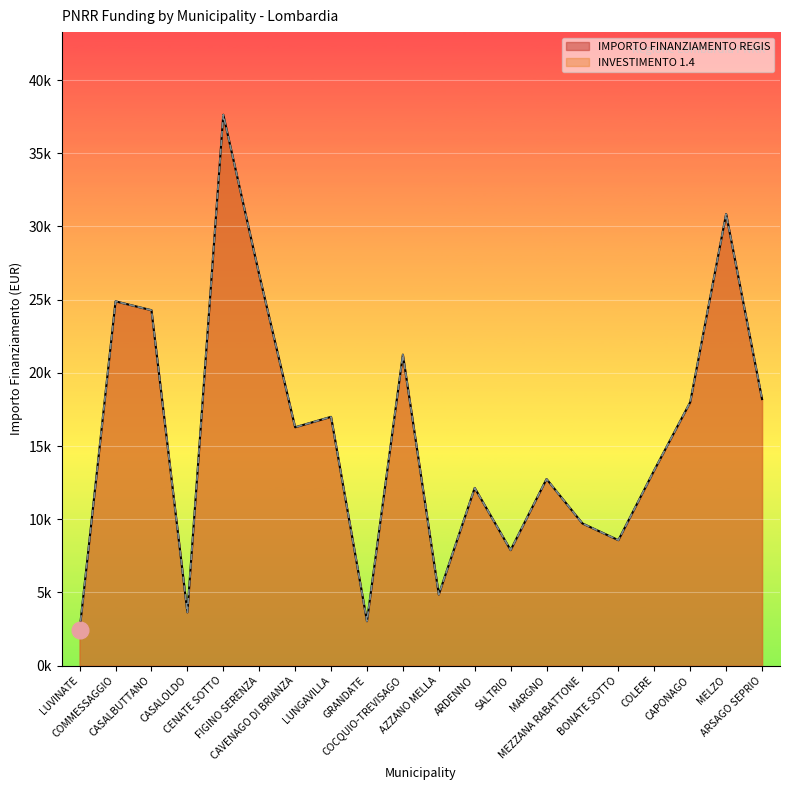

At CAVENAGO DI BRIANZA, list the series in order from smallest to largest.

INVESTIMENTO 1.4, IMPORTO FINANZIAMENTO REGIS